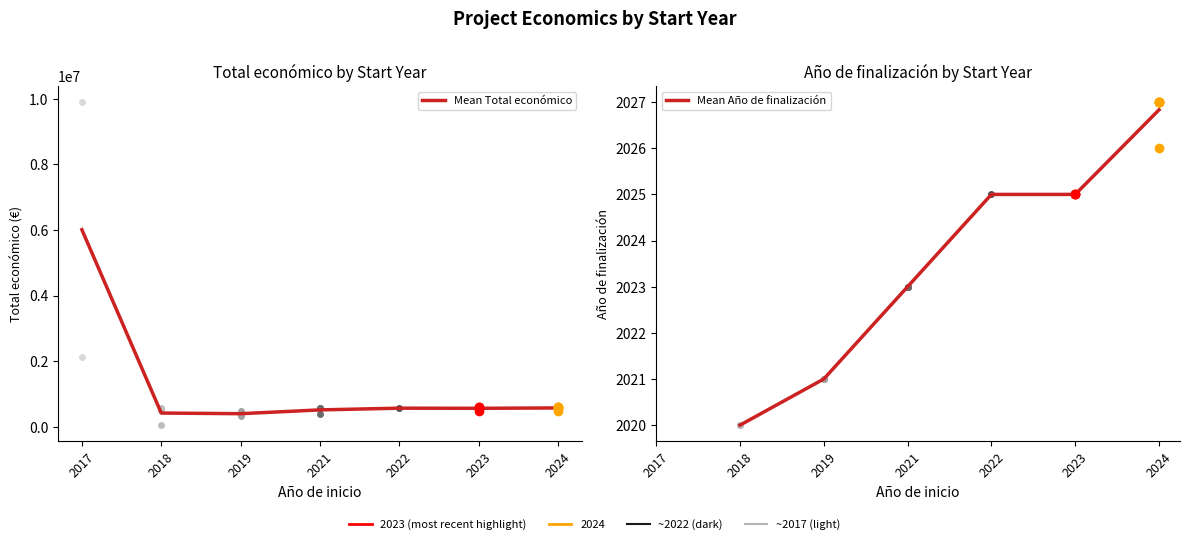

Is this an area chart (filled region under the line)?

No